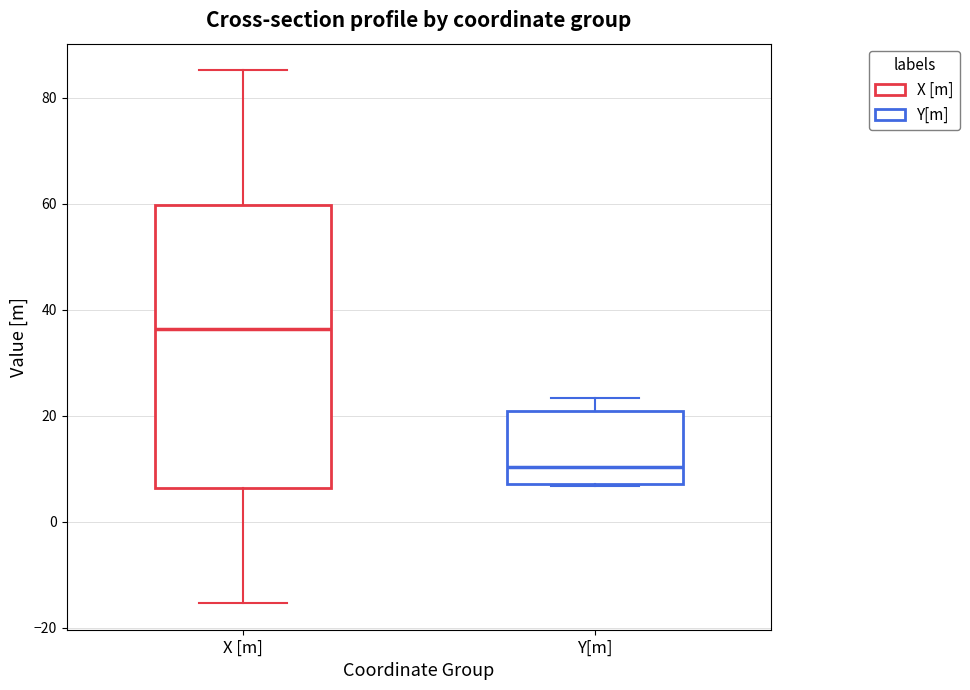

Reading left to right, transcribe this box plot: for each box, give where its median line is, the range the box spans, and where its two whiskers end, as read against the y-axis. The values are not printed on the chart, so give them approximately, as read against the axis.

X [m]: median 36, box 6 to 60, whiskers -16 to 86
Y[m]: median 10, box 8 to 20, whiskers 6 to 24